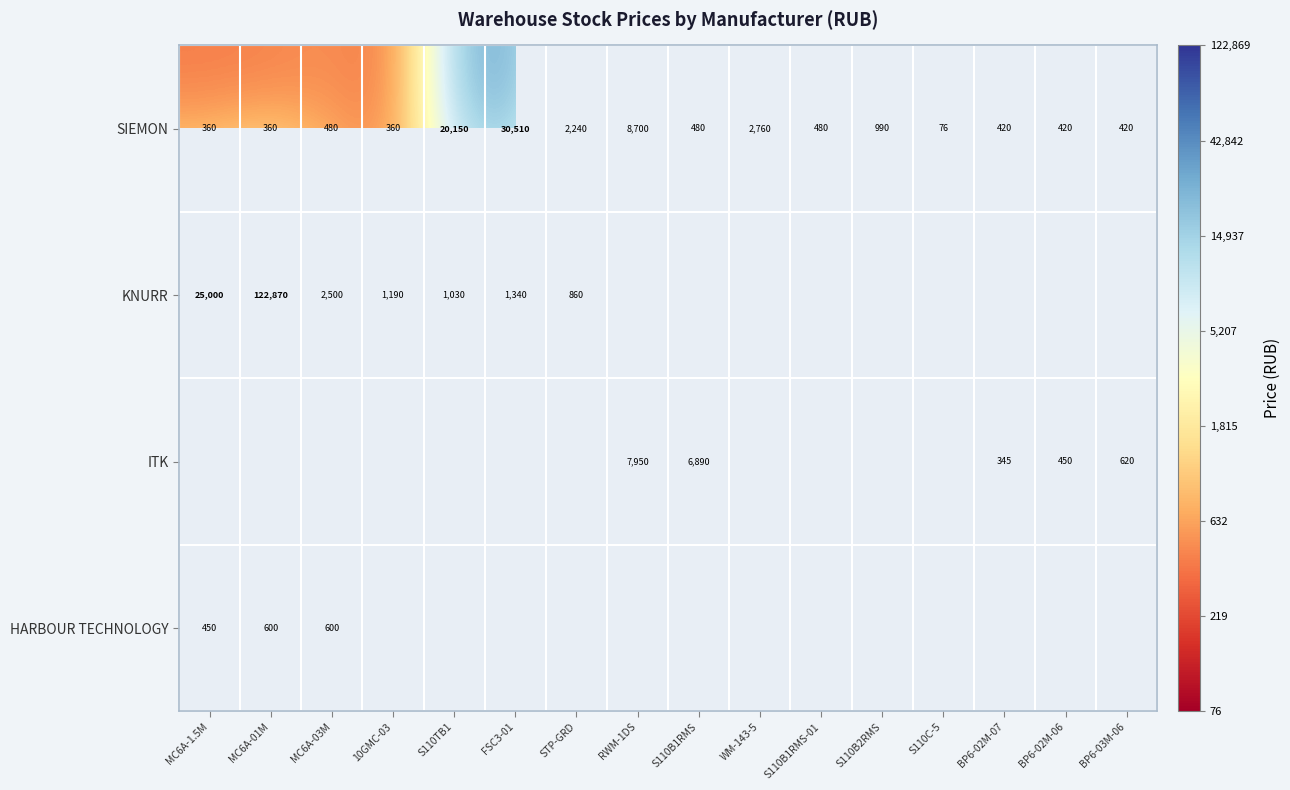

At which category does the chart reach its minimum across all series?

S110C-5